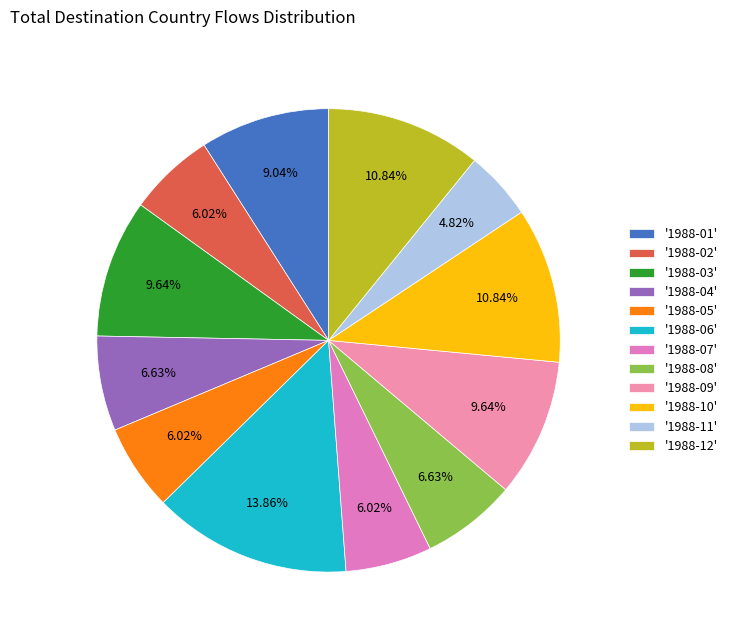

Rank the categories by value from highest to lowest.

1988-06, 1988-10, 1988-12, 1988-03, 1988-09, 1988-01, 1988-04, 1988-08, 1988-02, 1988-05, 1988-07, 1988-11